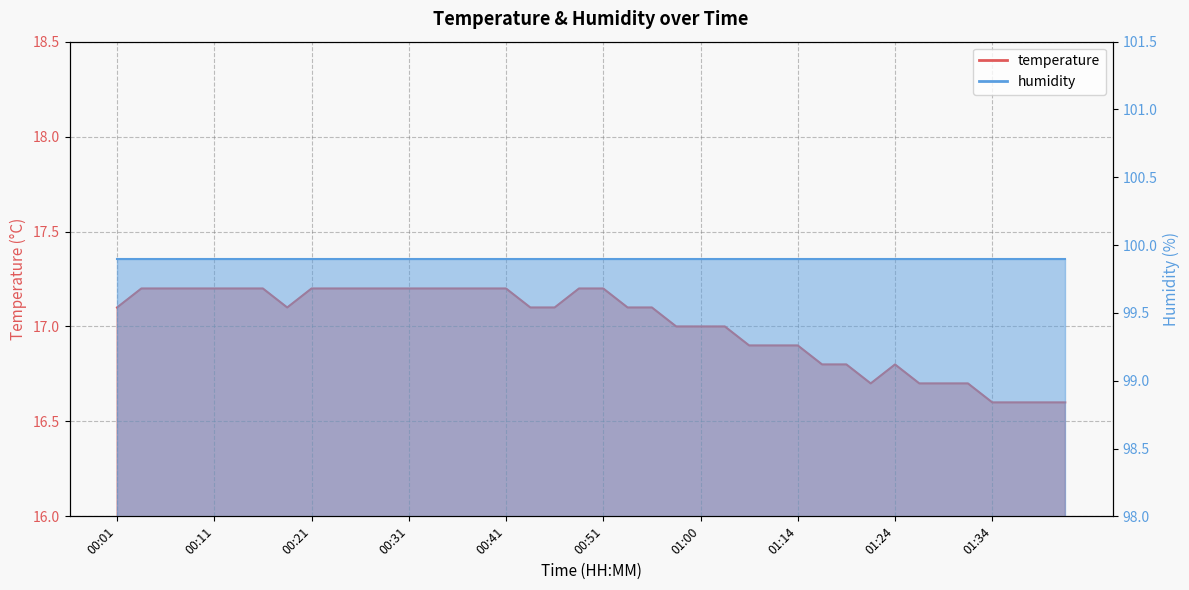

What is the value of the 8th point from the left?

17.1